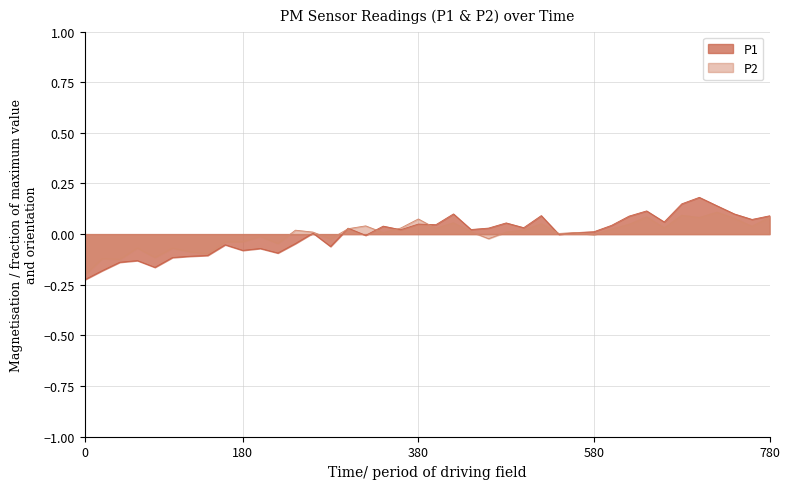

Which series has the widest spread of values?

P1